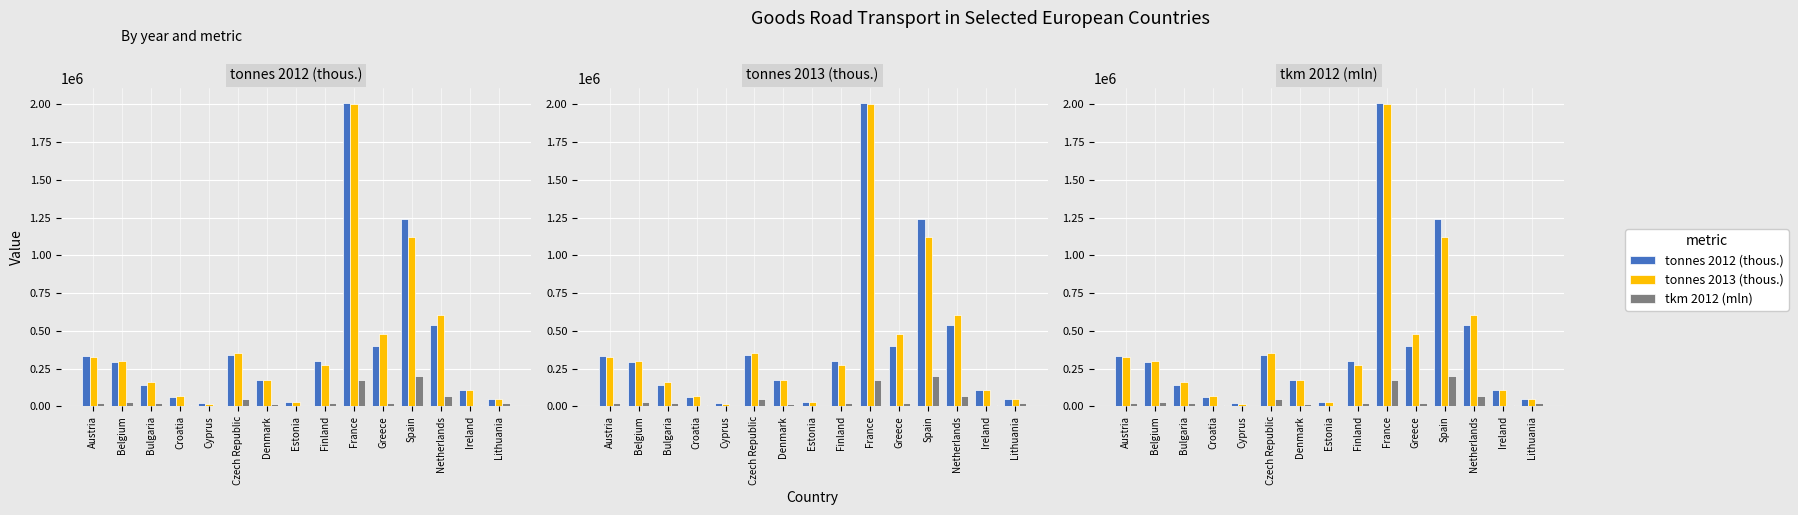

What is the label of the 3rd bar from the left?

Bulgaria